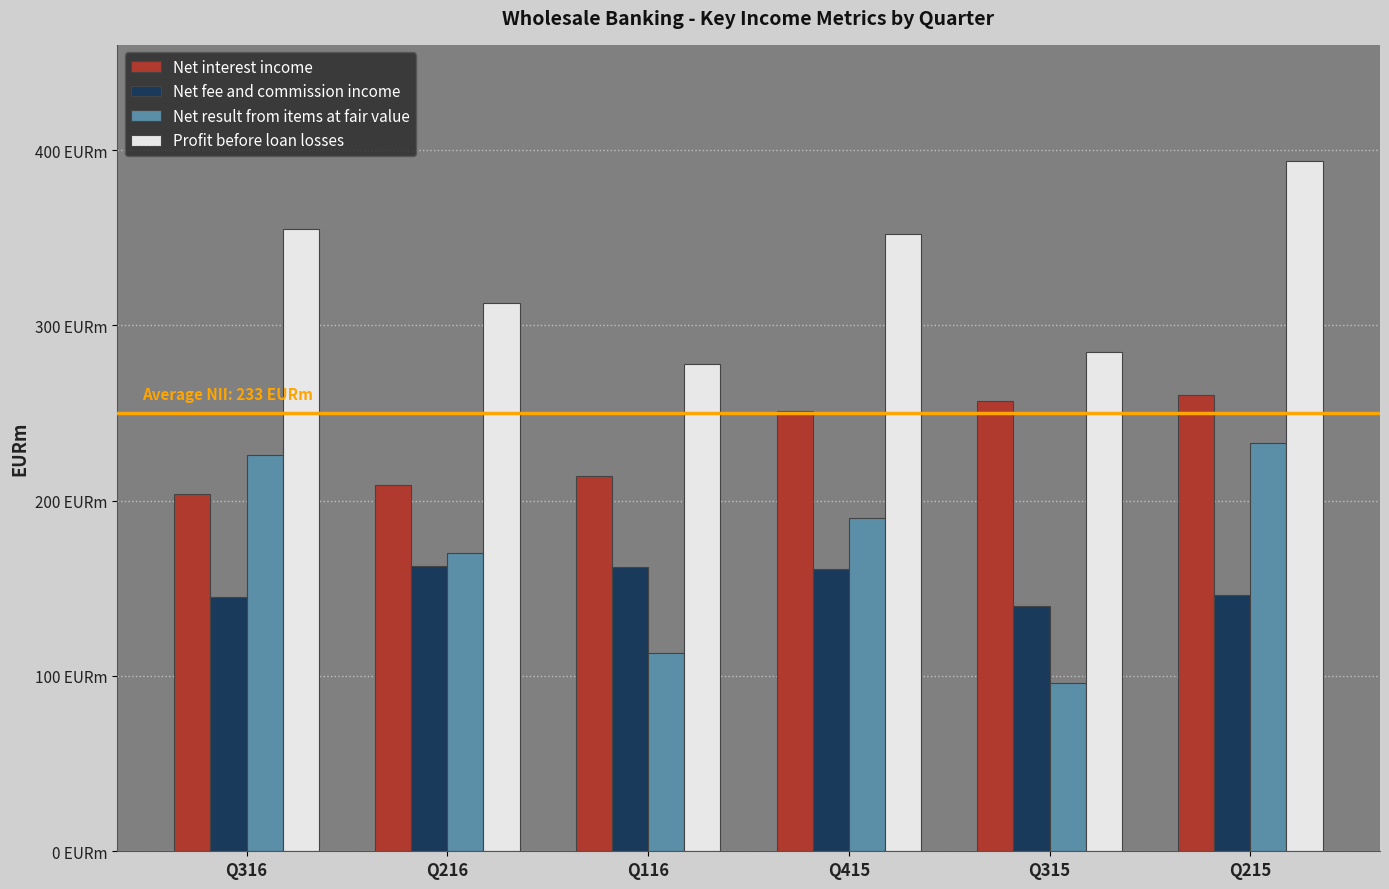

What is the value of the Net interest income bar at the 6th from the left?

260